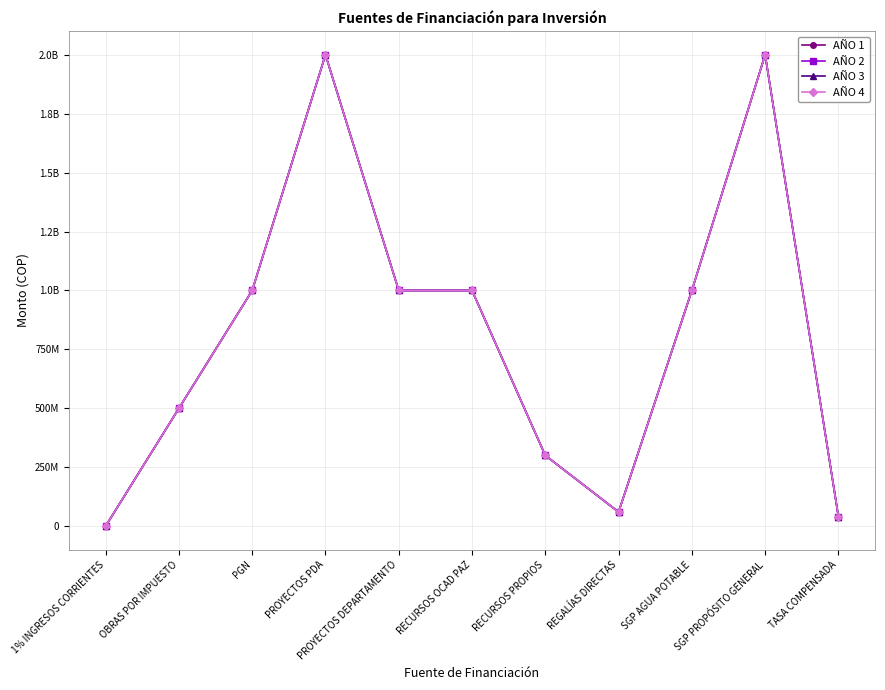

Is this an area chart (filled region under the line)?

No